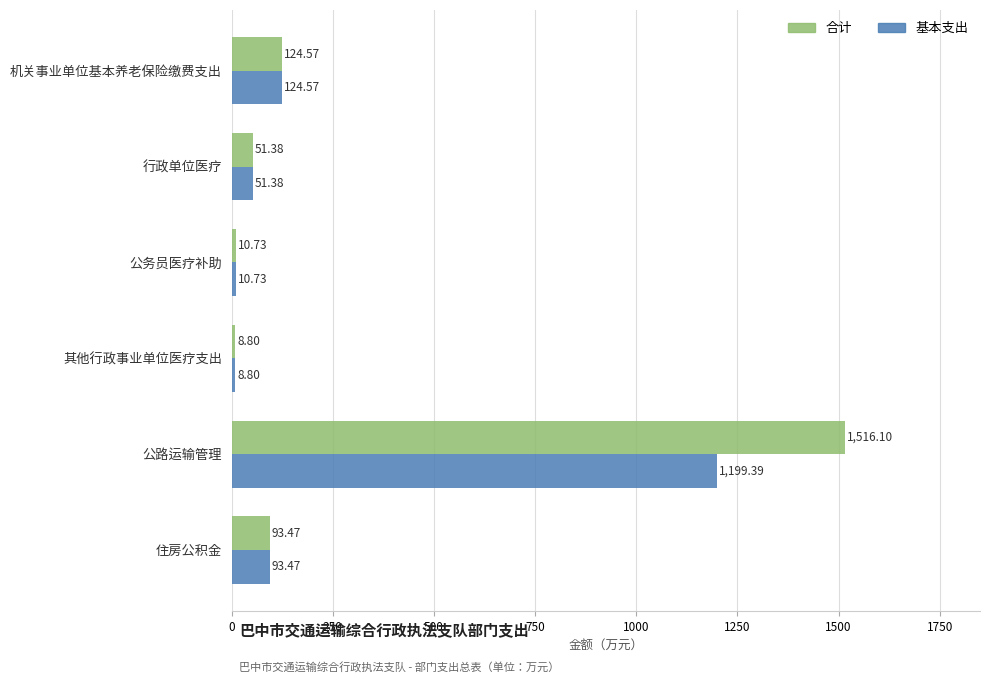

Which category has the lowest value across all series?

其他行政事业单位医疗支出